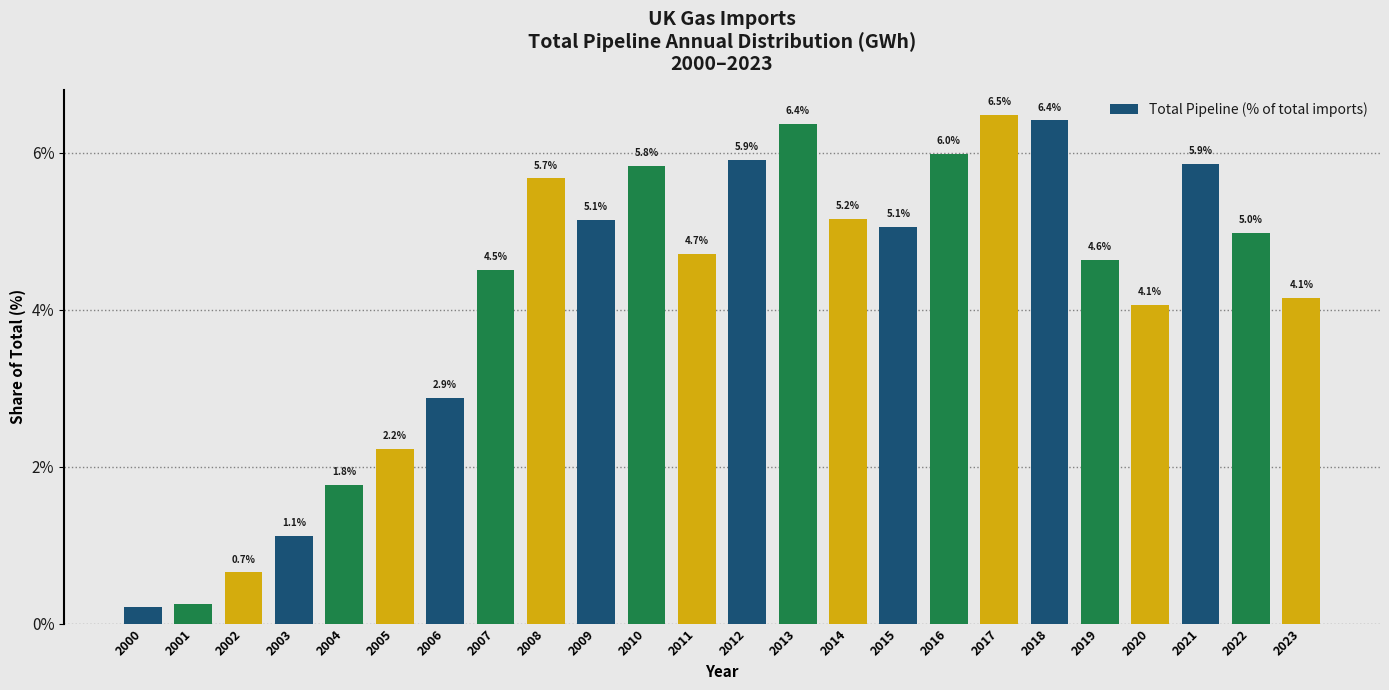

The value at 2016 is 3.1. True or false?

False